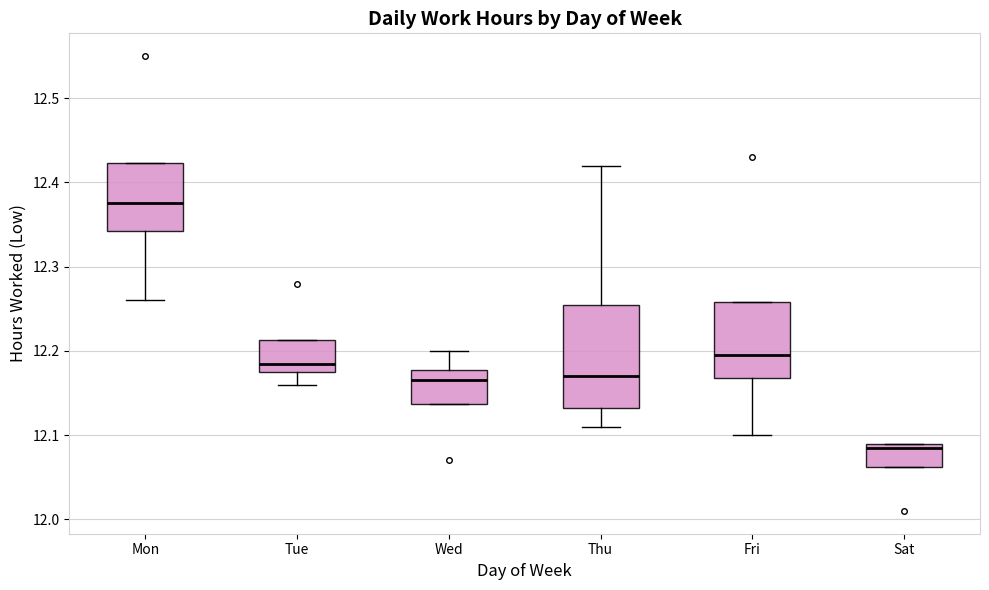

Reading left to right, read every box against the y-axis: the position of its median line, the range the box covers, and the ends of its whiskers. The values are not printed on the chart, so give them approximately, as read against the axis.

Mon: median 12.38, box 12.34 to 12.42, whiskers 12.26 to 12.42
Tue: median 12.19, box 12.18 to 12.21, whiskers 12.16 to 12.21
Wed: median 12.17, box 12.14 to 12.18, whiskers 12.14 to 12.20
Thu: median 12.17, box 12.13 to 12.26, whiskers 12.11 to 12.42
Fri: median 12.20, box 12.17 to 12.26, whiskers 12.10 to 12.26
Sat: median 12.09 (just below the box's upper edge), box 12.06 to 12.09, whiskers 12.06 to 12.09